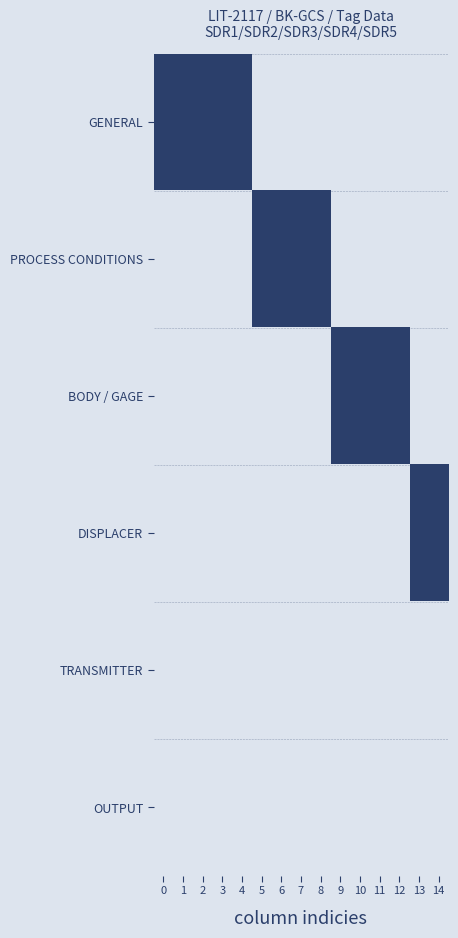

At how many categories does at least one series exceed 0?

15